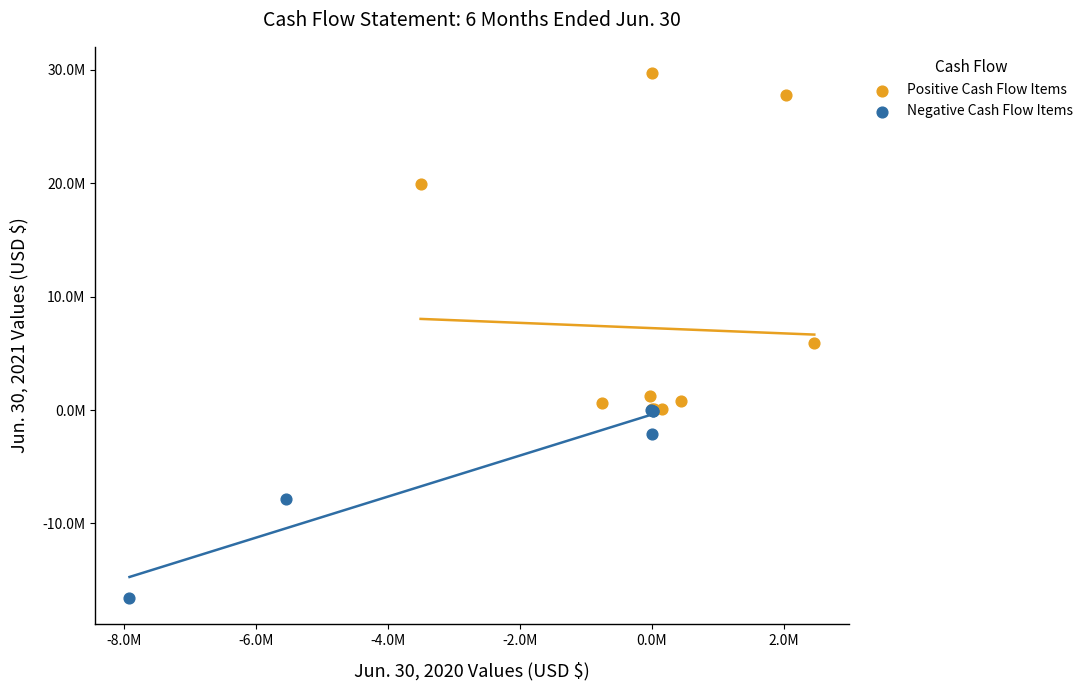

What are all the series names shown in the legend?

Positive Cash Flow Items, Negative Cash Flow Items